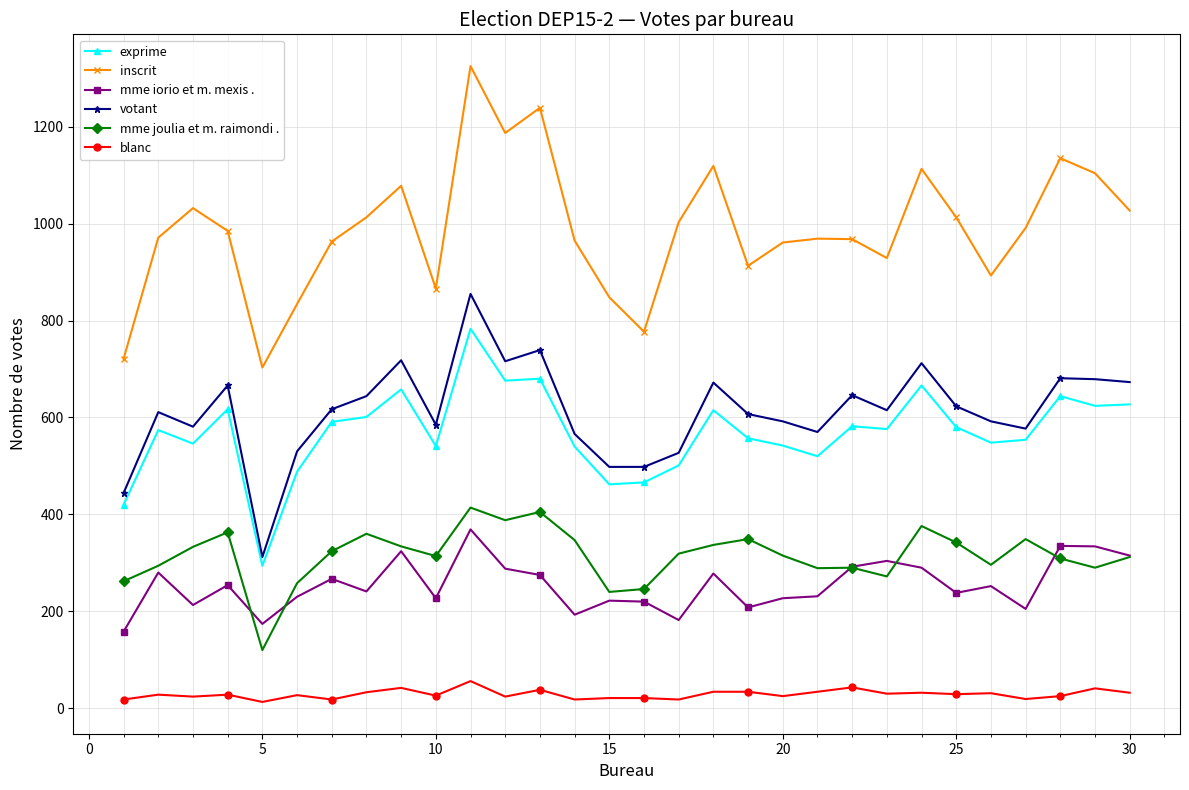

How many lines are shown in the chart?

6